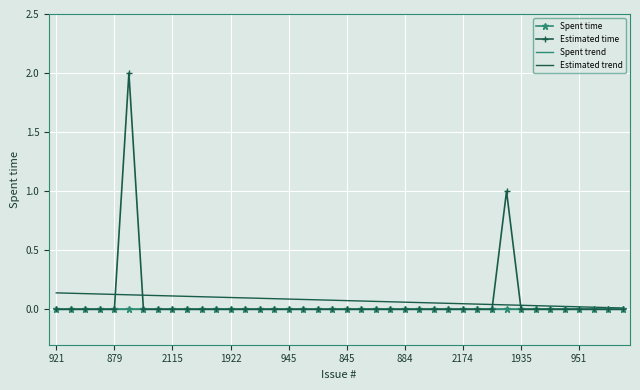

Which series has the largest total across all categories?

Estimated time